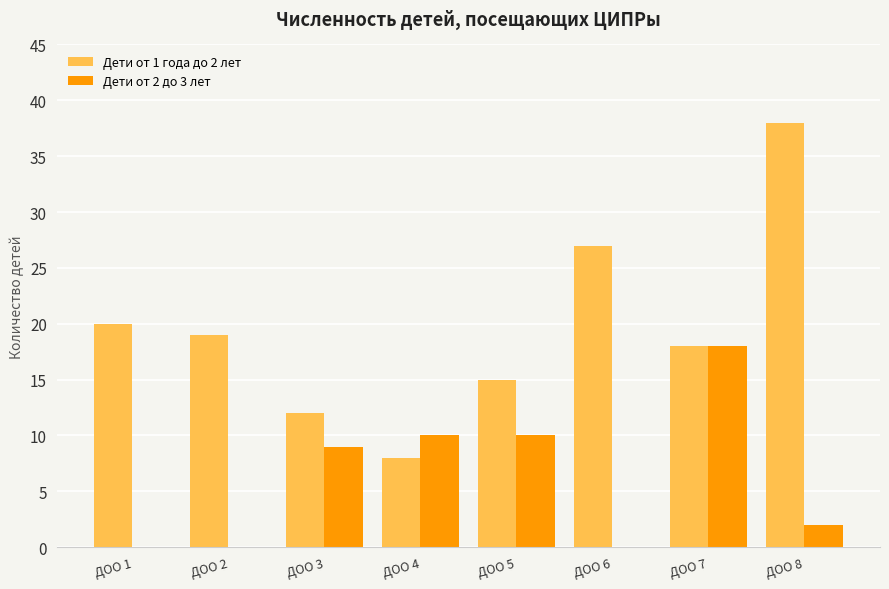

What is the total value across all series at ДОО 7?

36